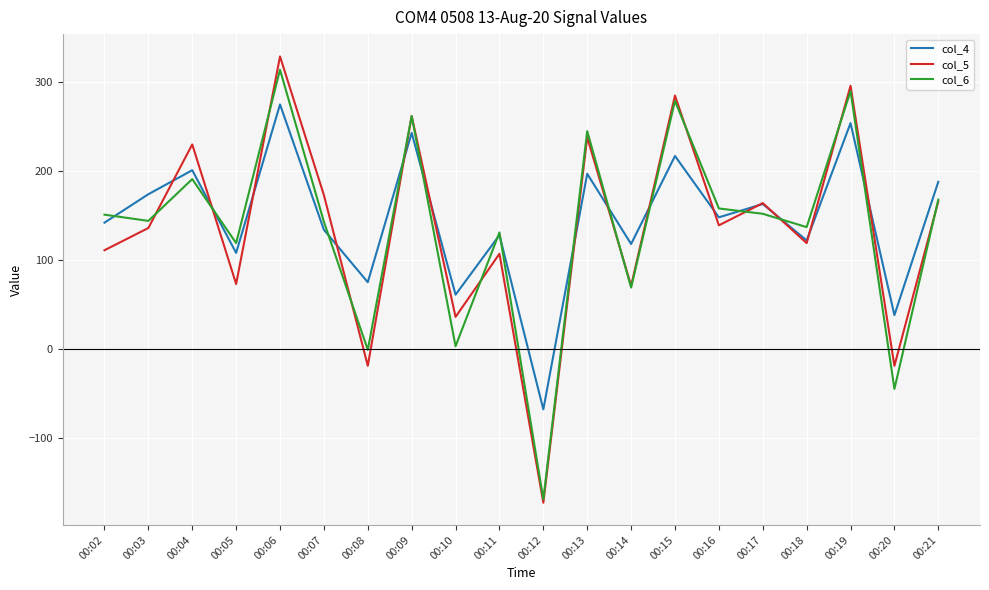

What is the average value of the col_4 series?

146